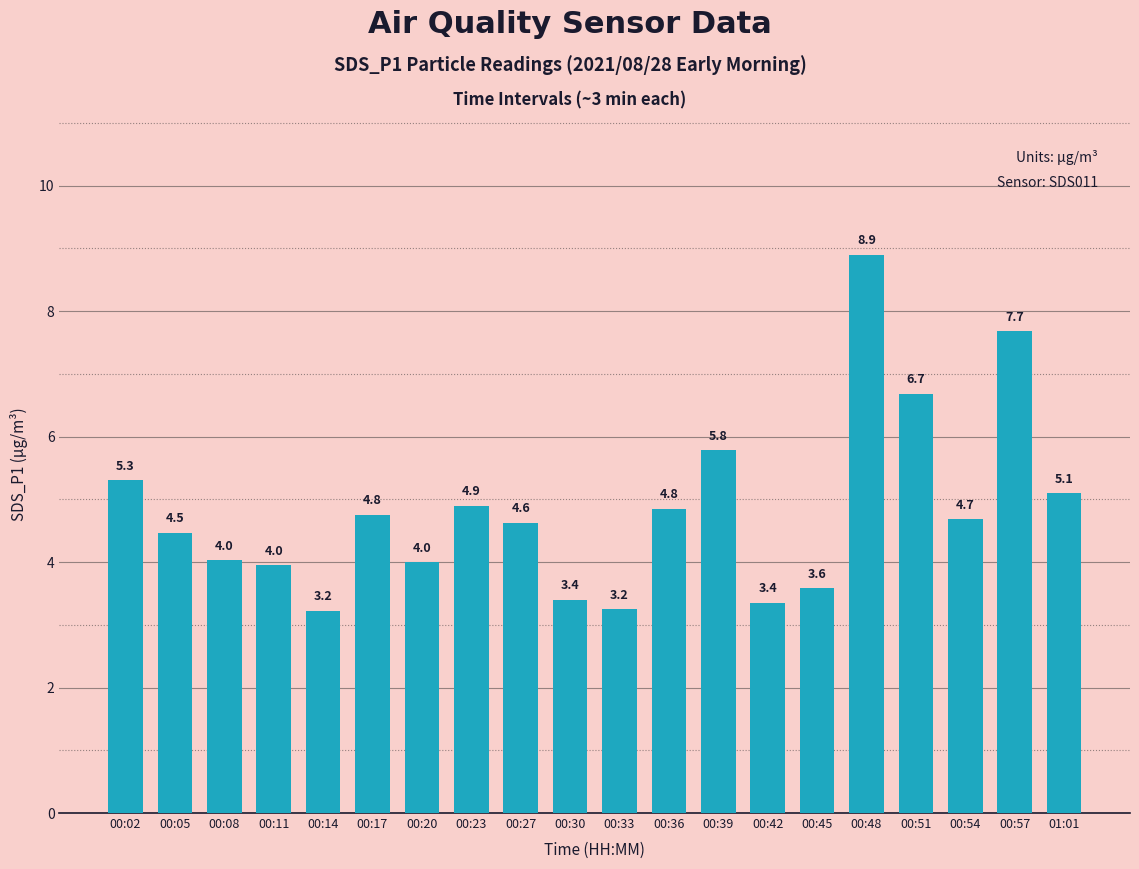

What is the difference between the maximum and minimum values?

5.7